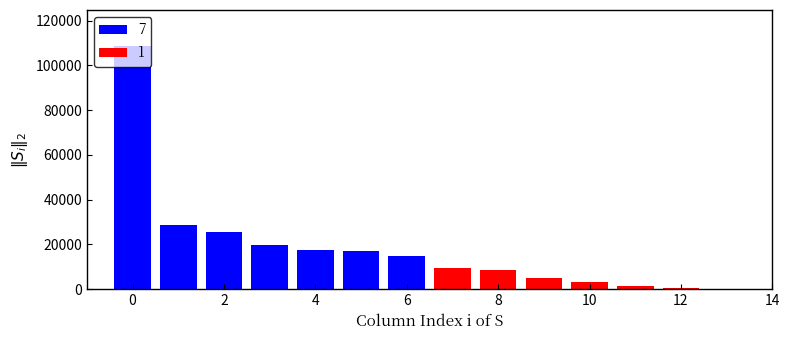

How many bars are there in total?

14